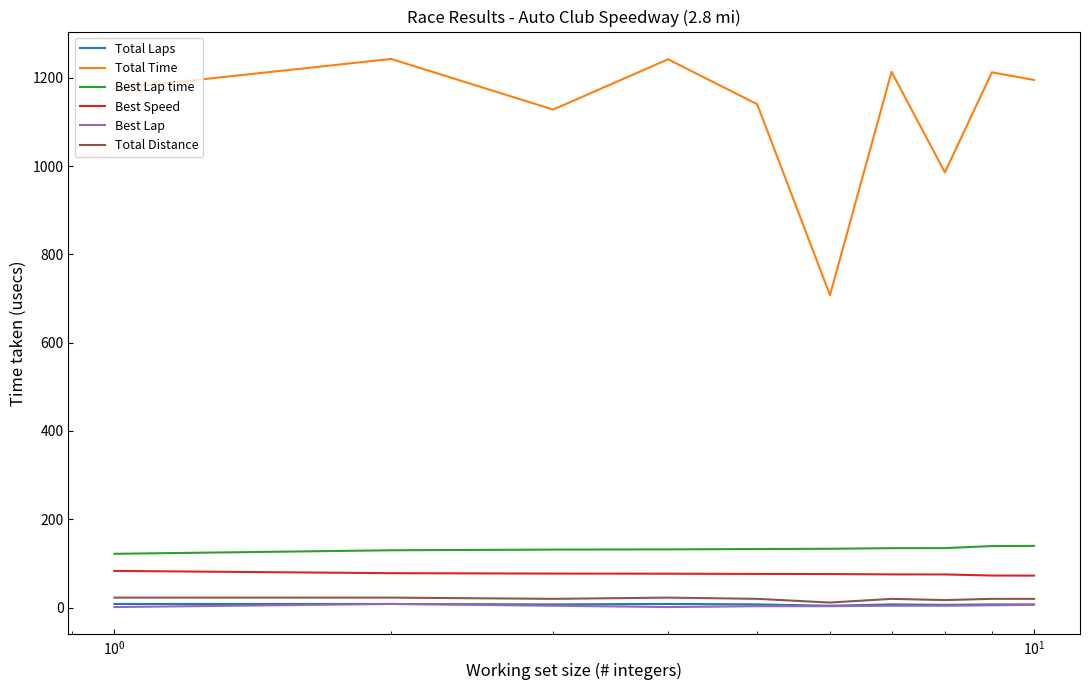

Which series has the largest total across all categories?

Total Time